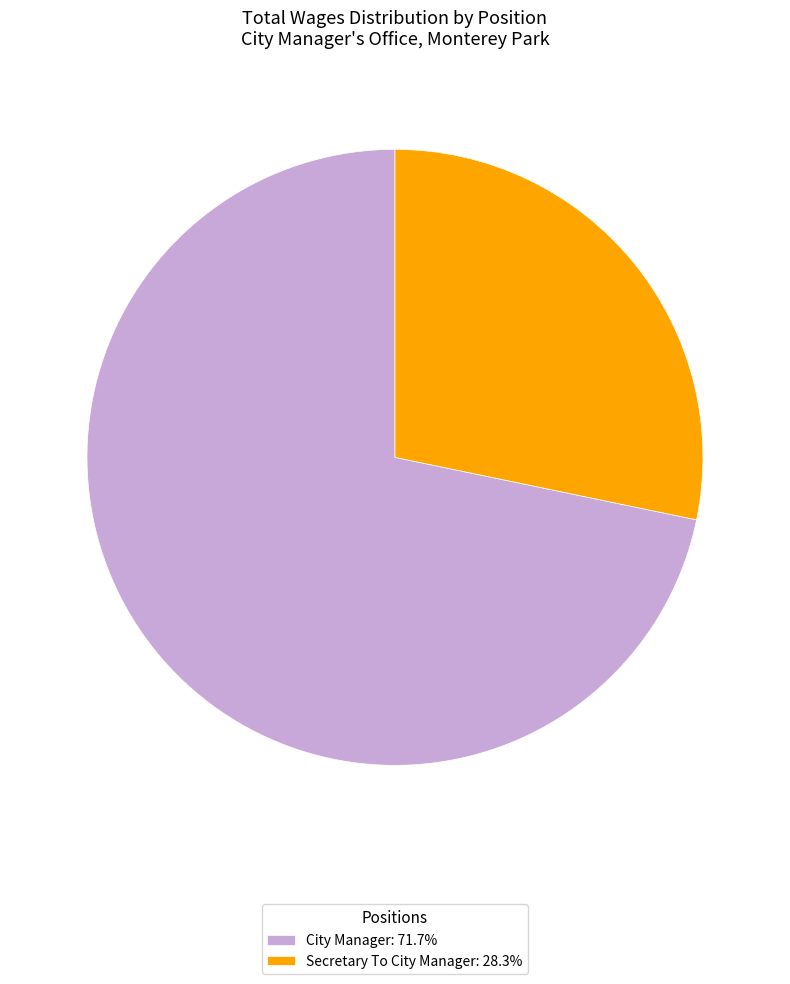

Which category has the biggest portion of the pie?

City Manager